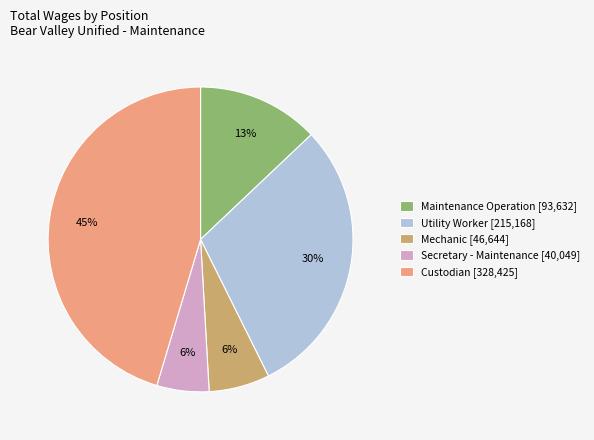

What is the largest slice in the pie chart?

Custodian